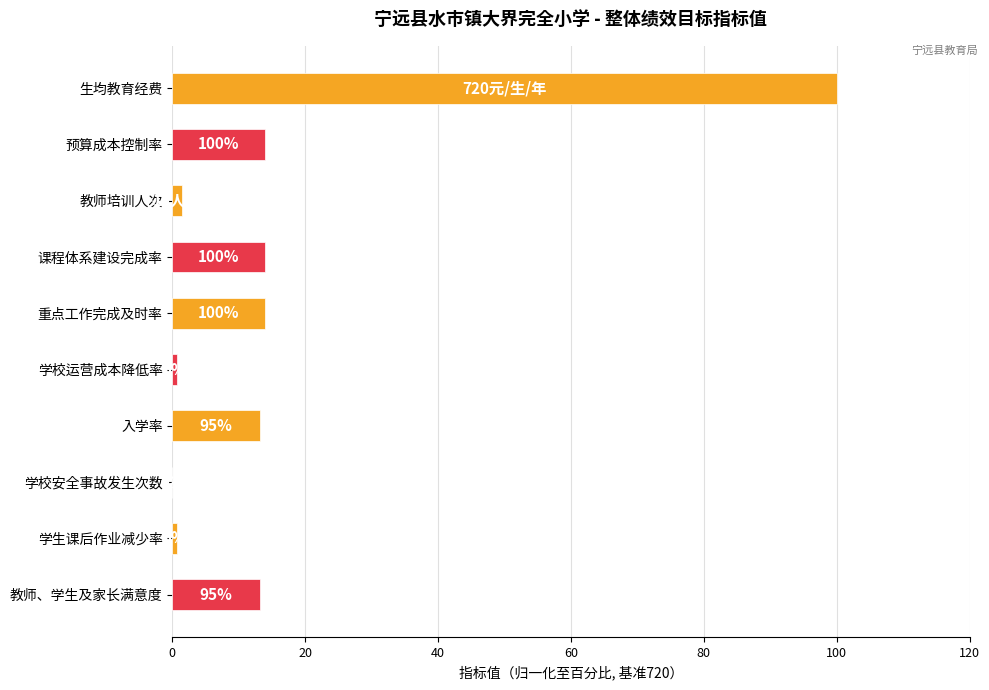

At which category does the chart reach its minimum across all series?

学校安全事故发生次数